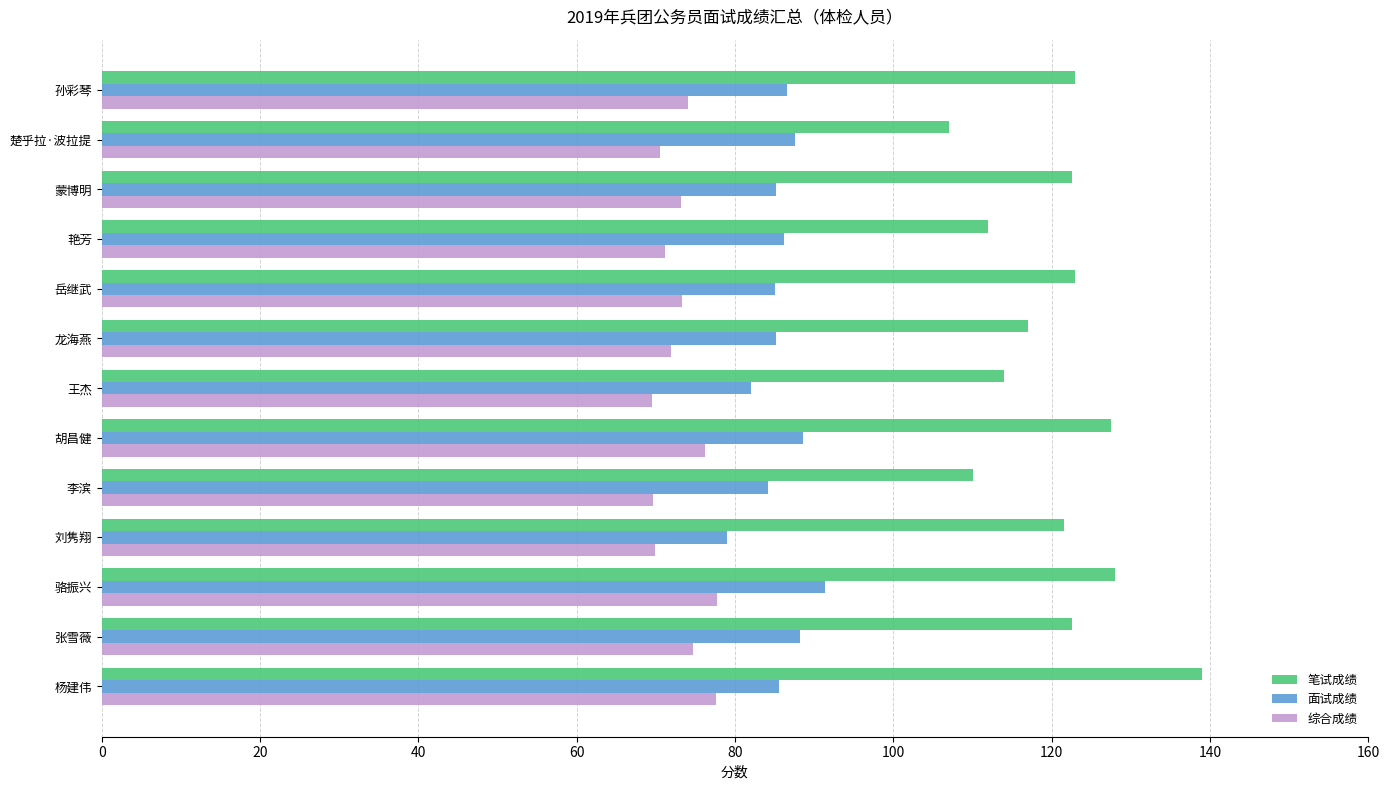

What is the sum of all 面试成绩 values?

1114.8